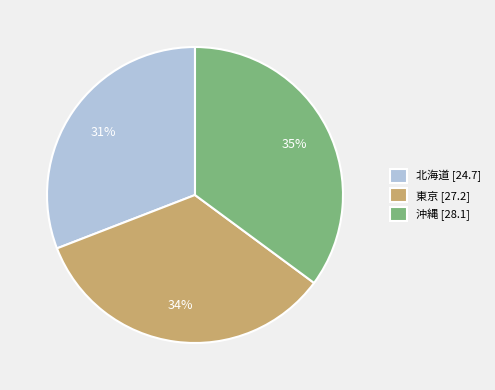

Does any single category account for the majority?

No